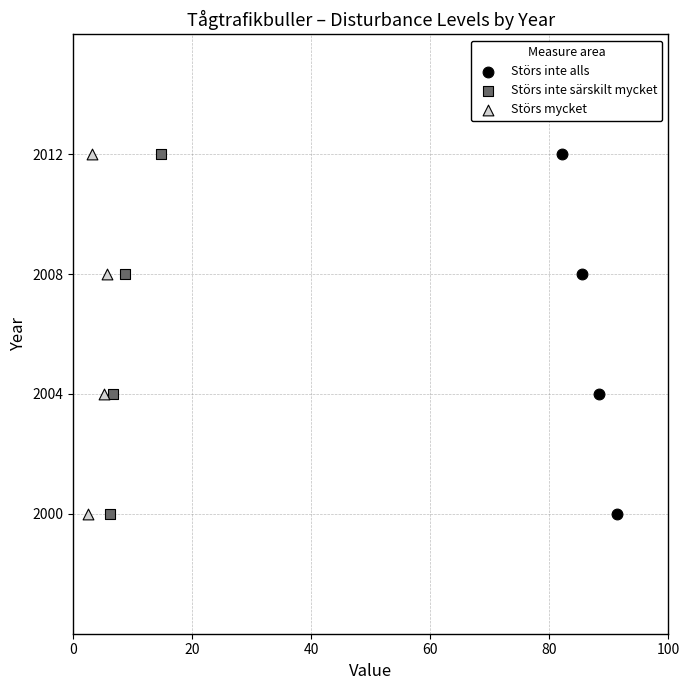

What are all the series names shown in the legend?

Störs inte alls, Störs inte särskilt mycket, Störs mycket